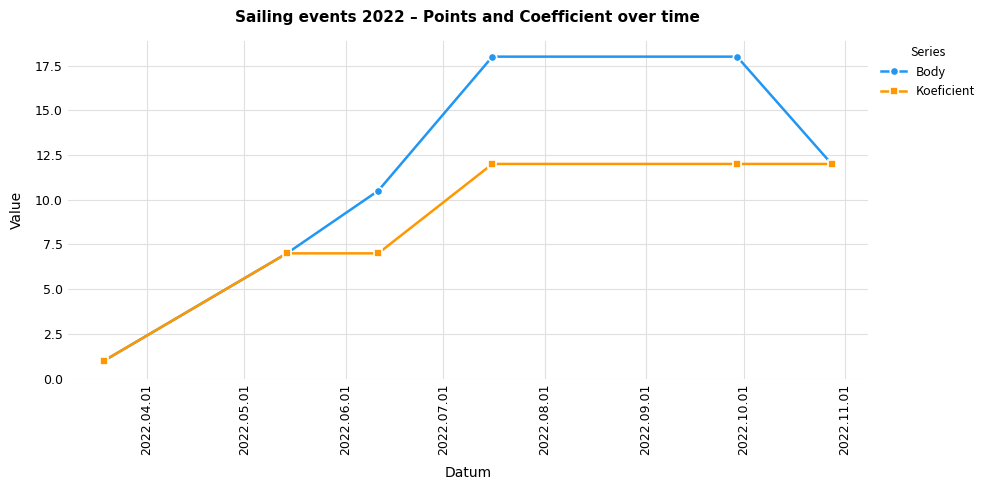

What is the value of the Body point at the 2nd from the left?

7.0